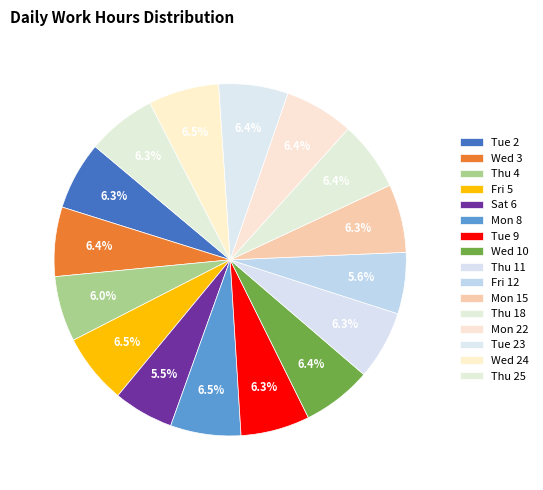

Is it true that Tue 2 is 1% of the pie?

False